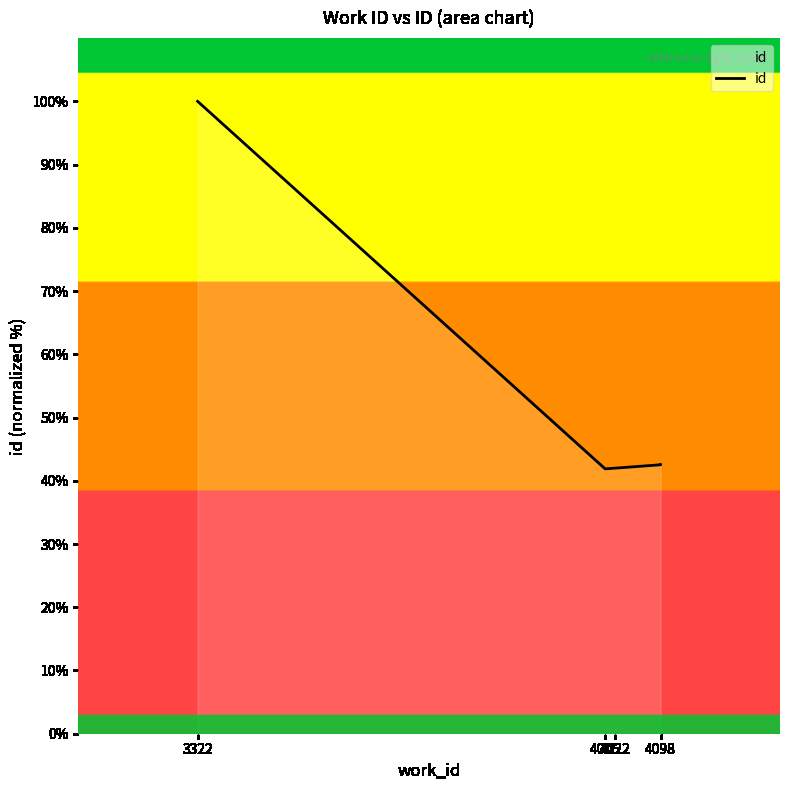

Between 4098 and 4005, which is larger?

4098